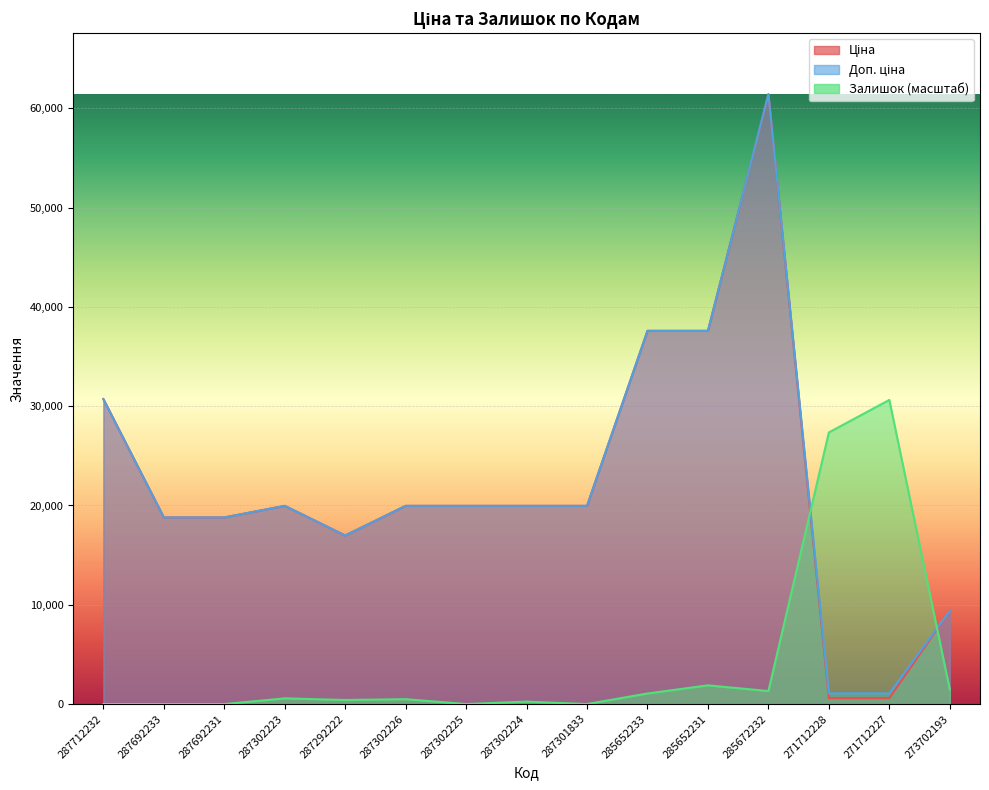

What position from the left is 285672232?

12